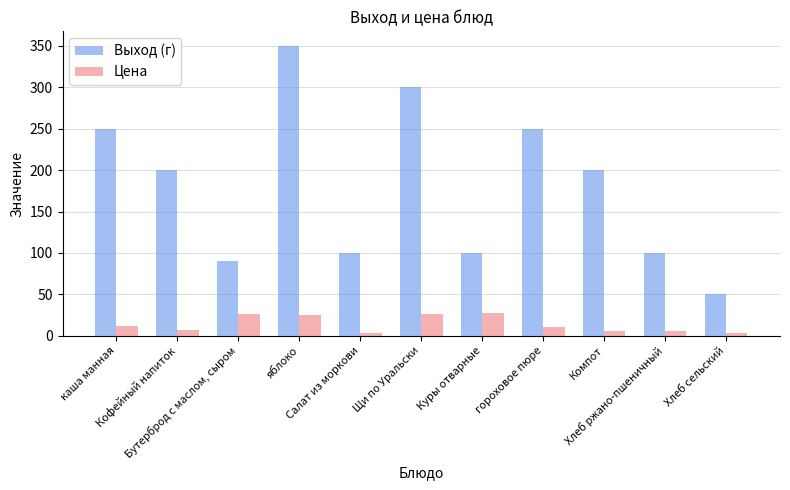

Is it true that Цена equals 3.6 at Хлеб сельский?

True